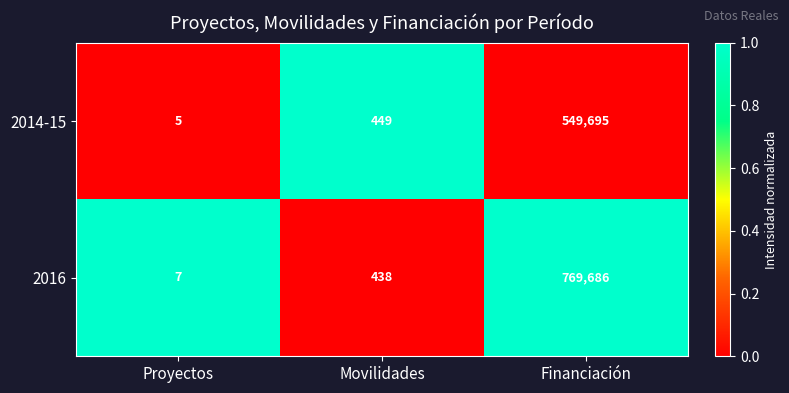

What is the difference between the 2016 values at Movilidades and Financiación?

769248